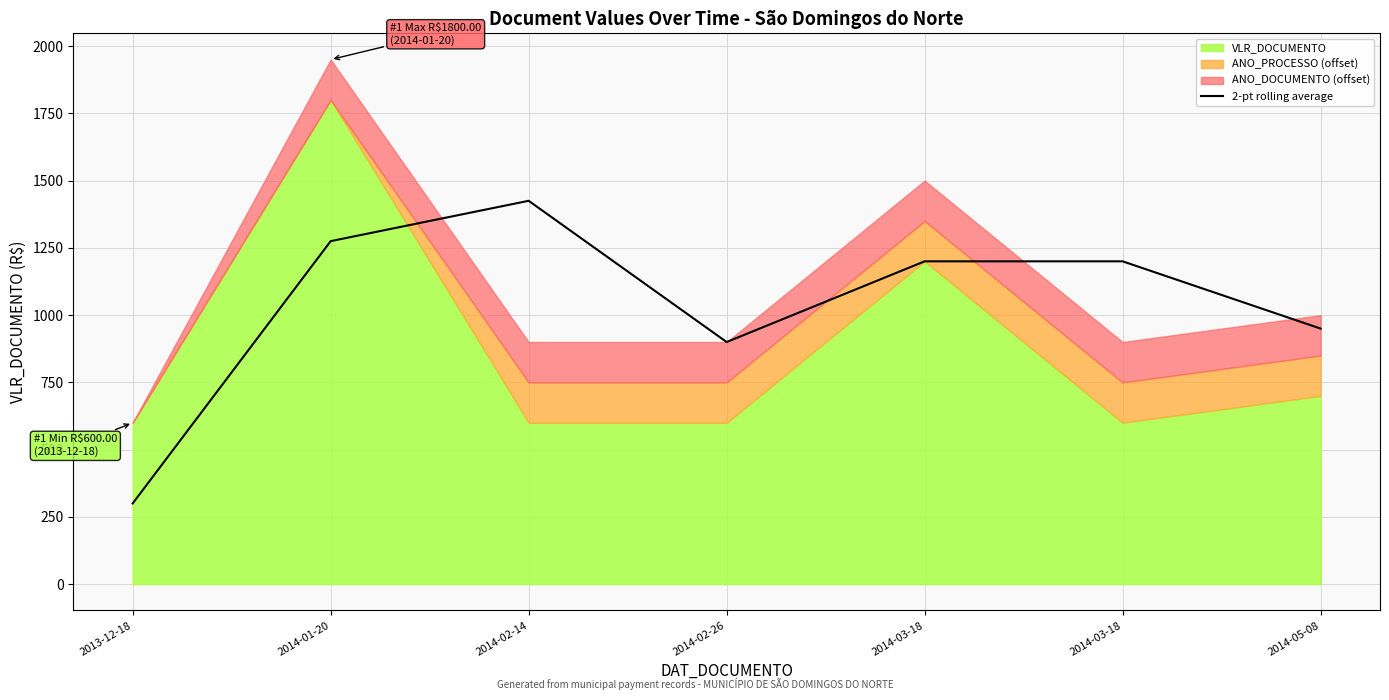

Is it true that the value at 2014-01-20 is 1275?

True